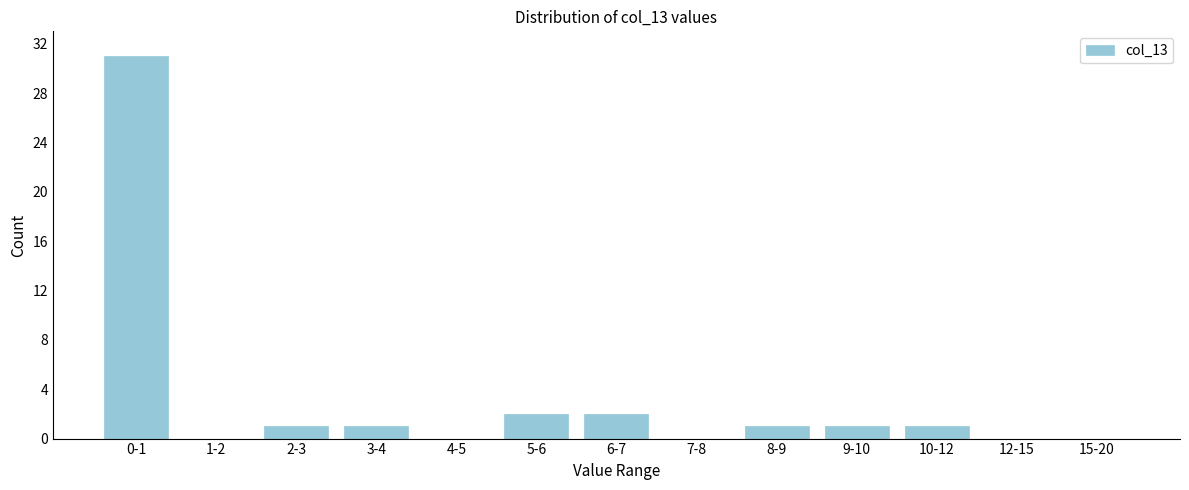

Reading left to right, list all the values displayed in this chart.

0-1=31	1-2=0	2-3=1	3-4=1	4-5=0	5-6=2	6-7=2	7-8=0	8-9=1	9-10=1	10-12=1	12-15=0	15-20=0